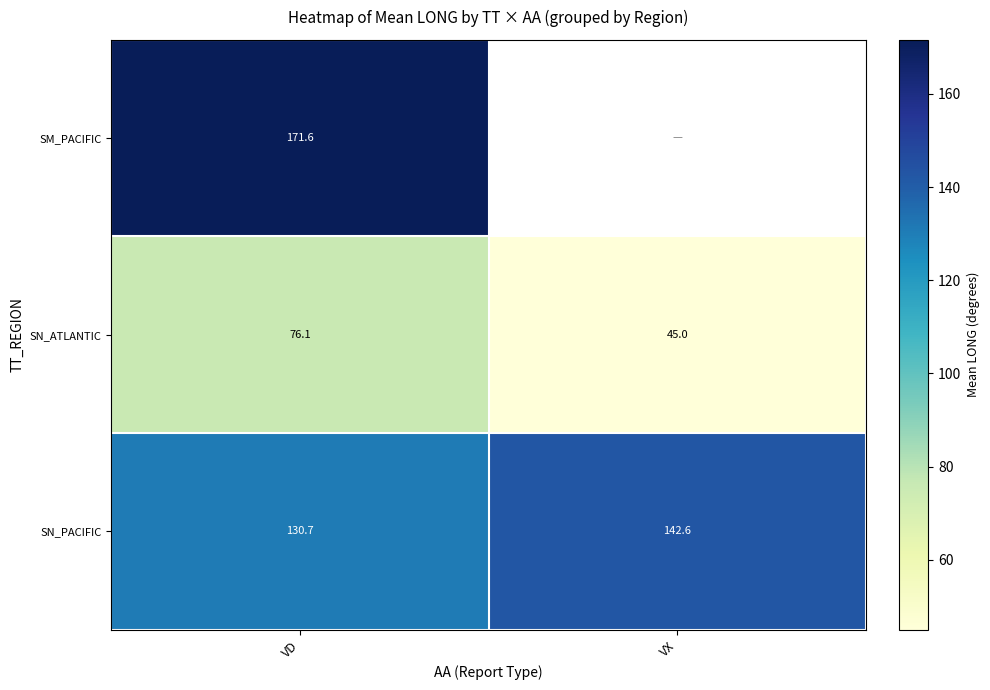

Is the value of SN_ATLANTIC at VX greater than the value of SN_PACIFIC at VX?

No